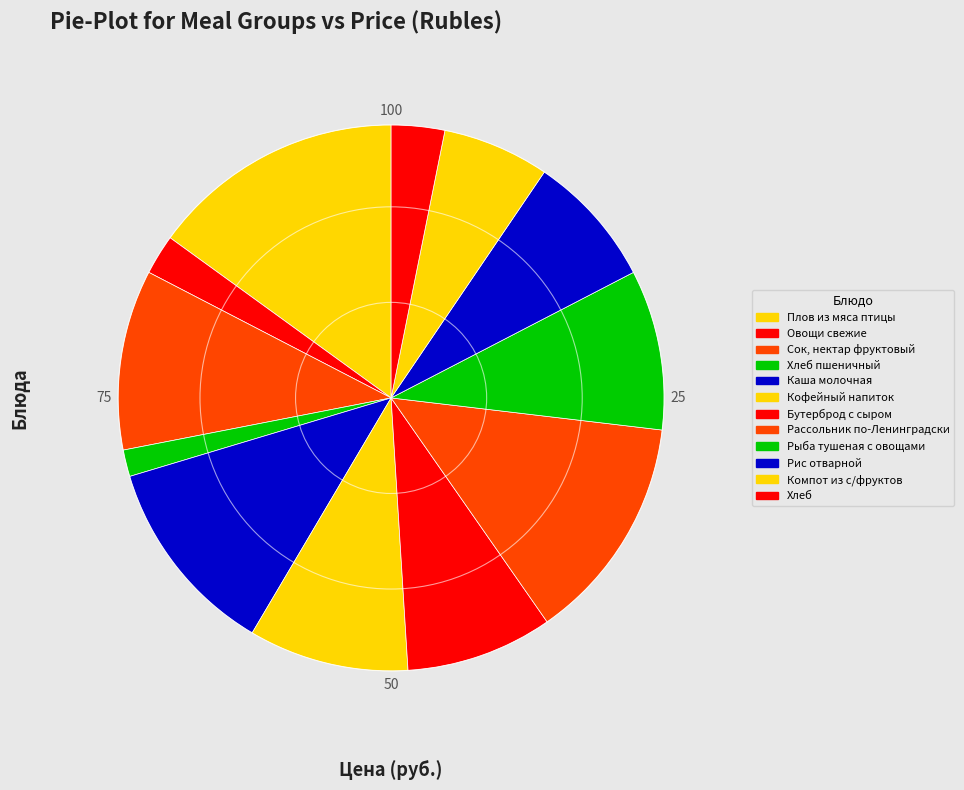

What percentage is the Бутерброд с сыром slice, to the nearest percent?

9%